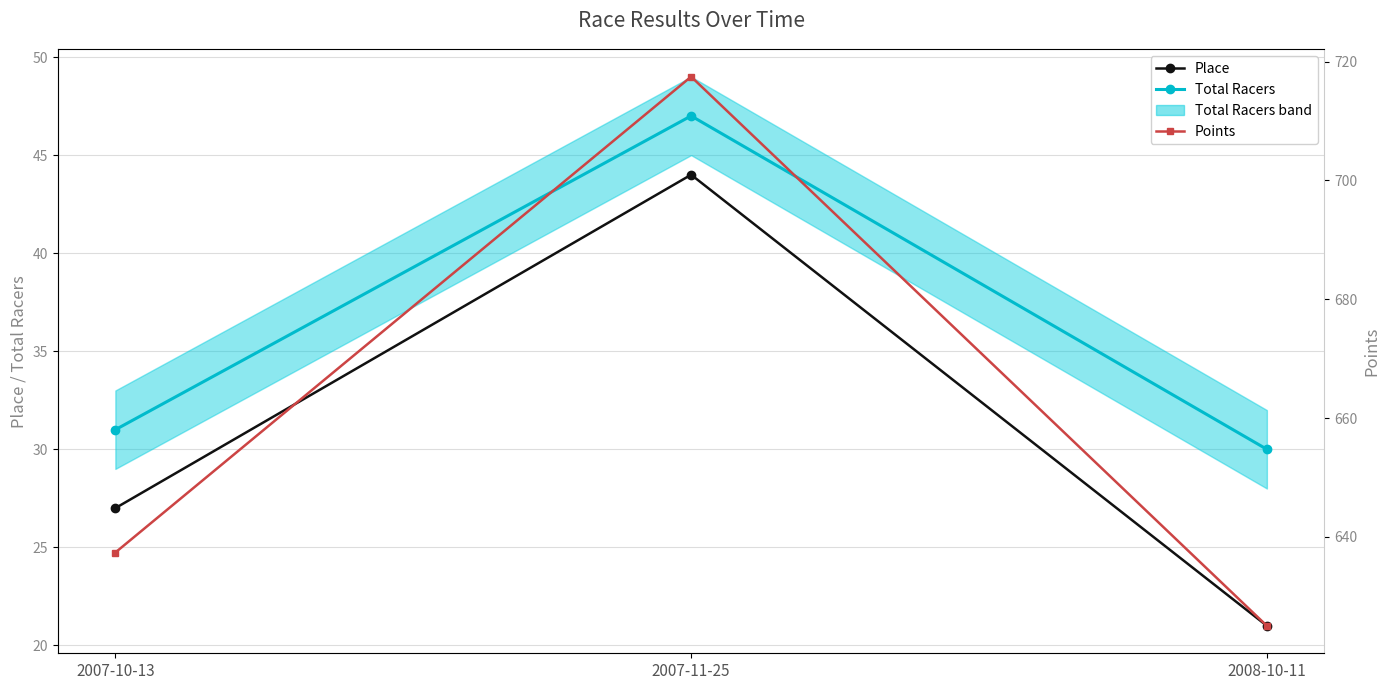

How many distinct data groups are displayed?

3